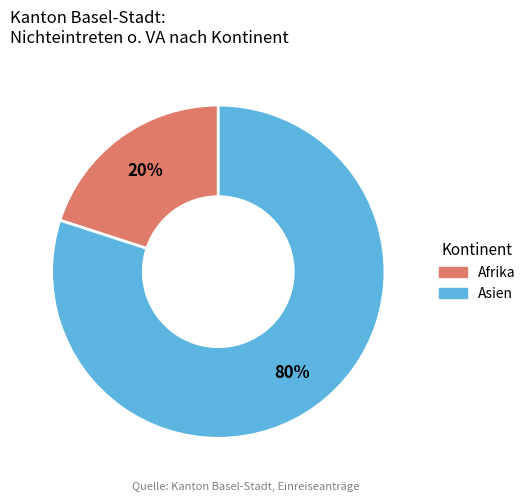

Is there any slice that represents more than half of the pie?

Yes